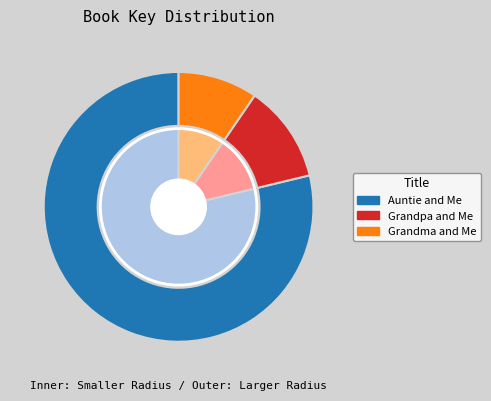

Does Auntie and Me account for over 50% of the chart?

Yes